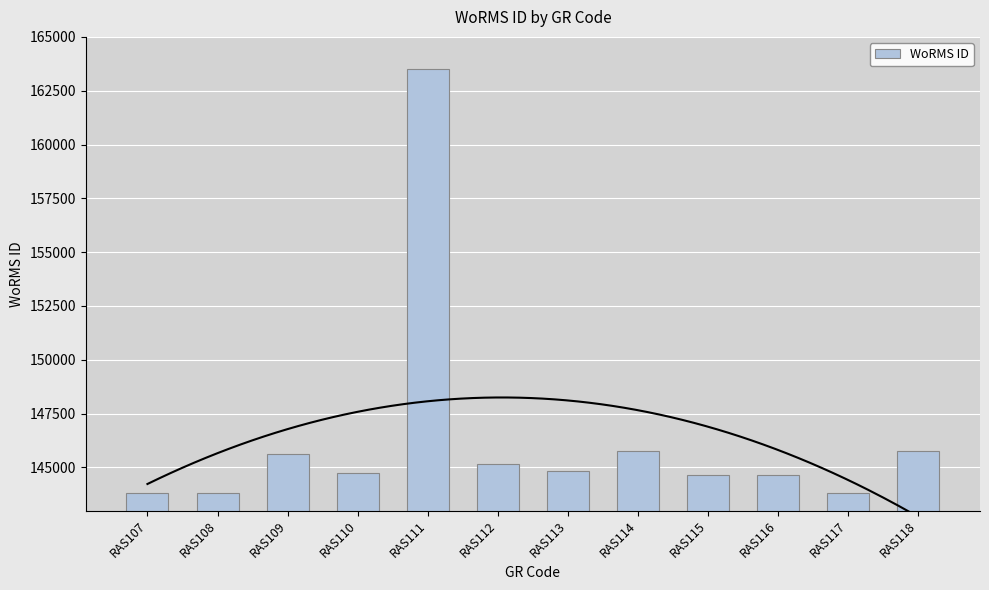

The value at RAS109 is 218003. True or false?

False